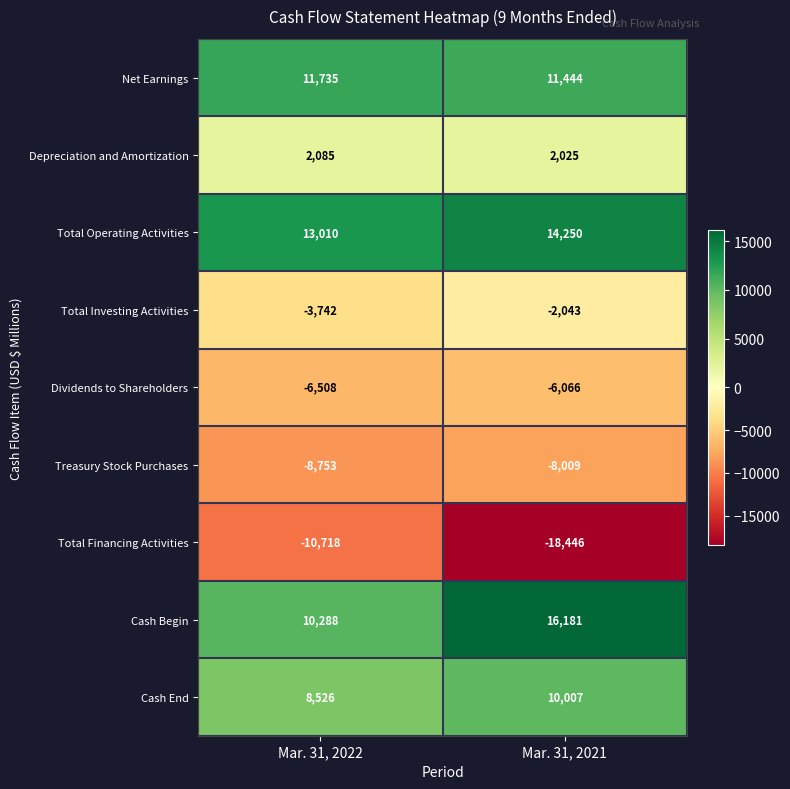

Rank the series by their maximum value, from lowest to highest.

Total Financing Activities, Treasury Stock Purchases, Dividends to Shareholders, Total Investing Activities, Depreciation and Amortization, Cash End, Net Earnings, Total Operating Activities, Cash Begin